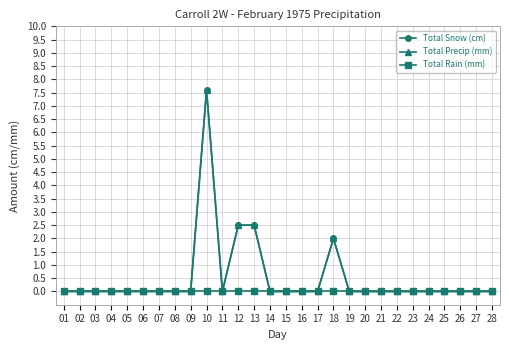

Is this an area chart (filled region under the line)?

No